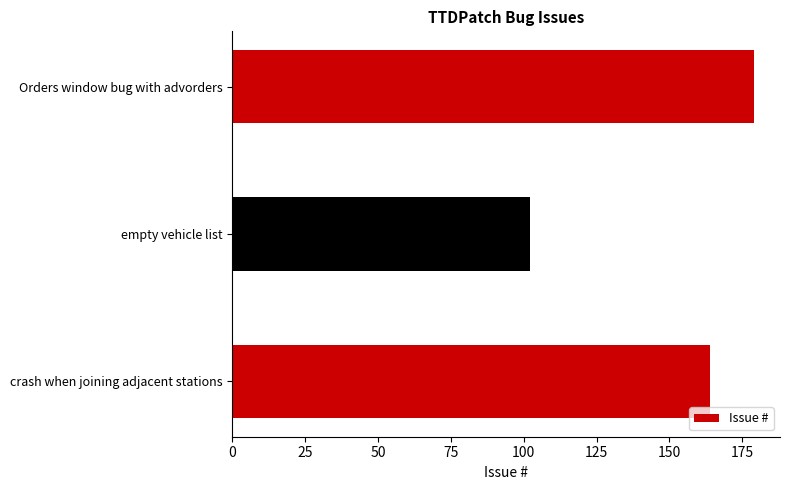

Reading bottom to top, what are all the values shown in this chart?

164	102	179